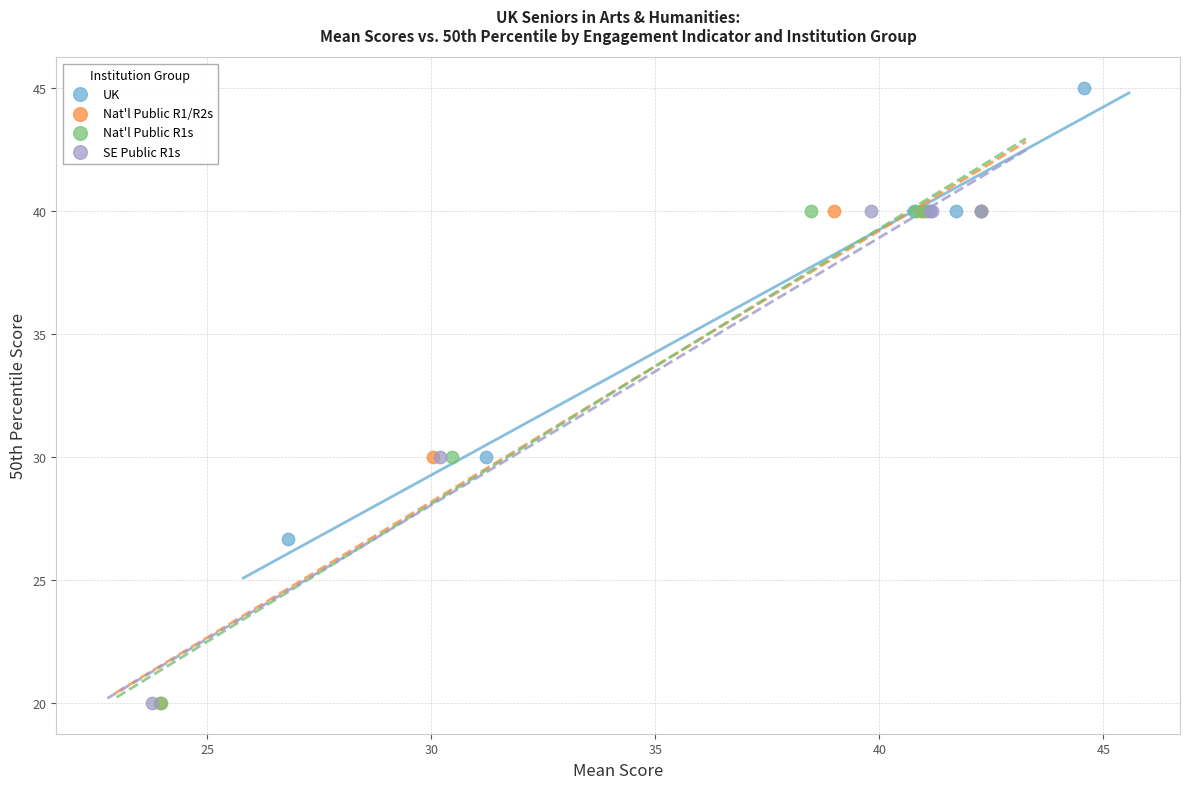

Which series contains the highest Y value?

UK